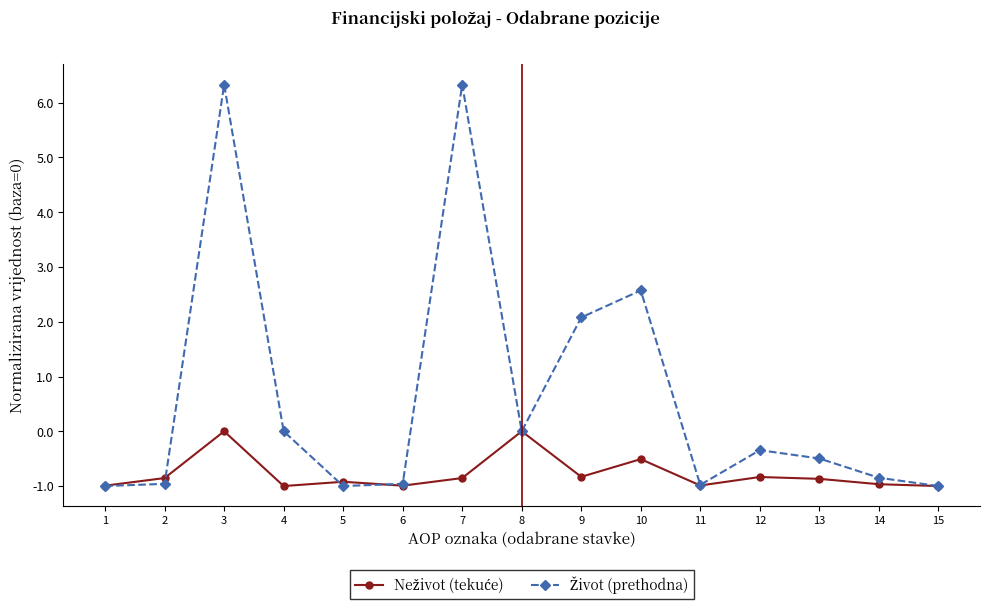

What is the minimum value shown in the chart?

-1.0